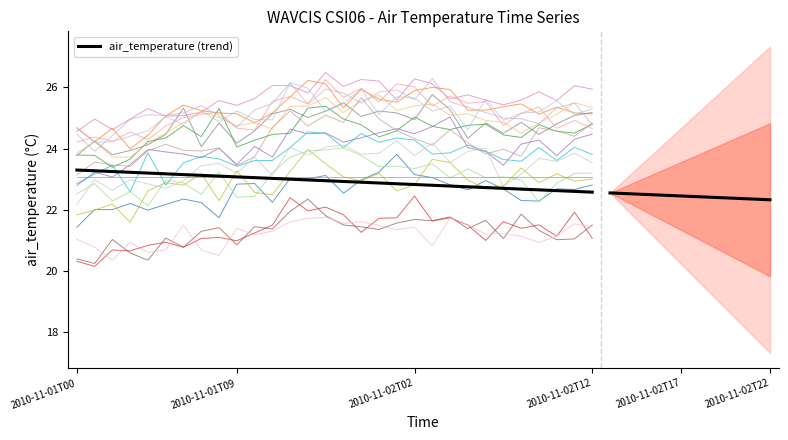

What is the value of the 25th point from the left?

22.7